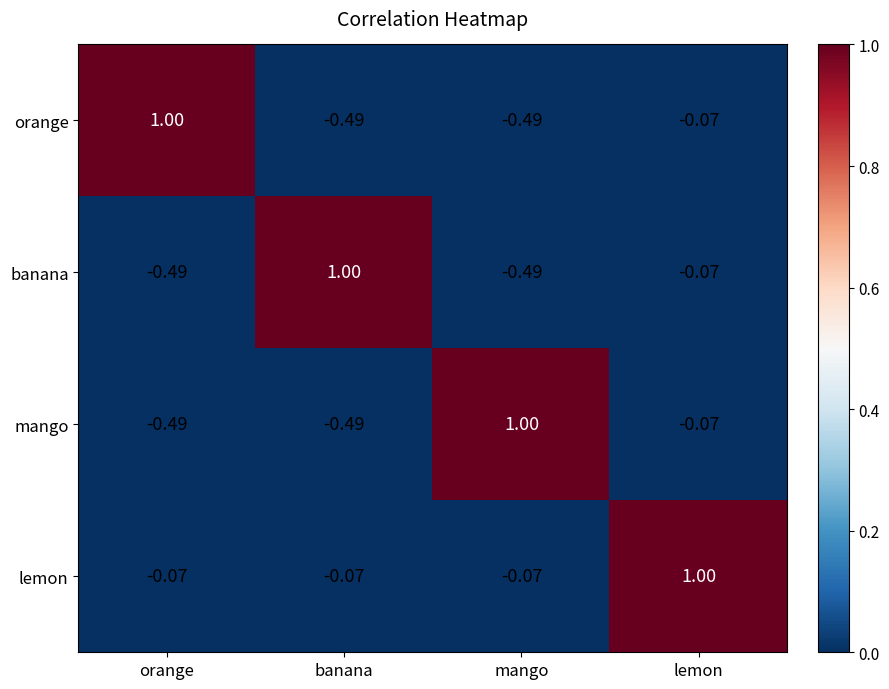

At which label does banana reach its peak?

banana